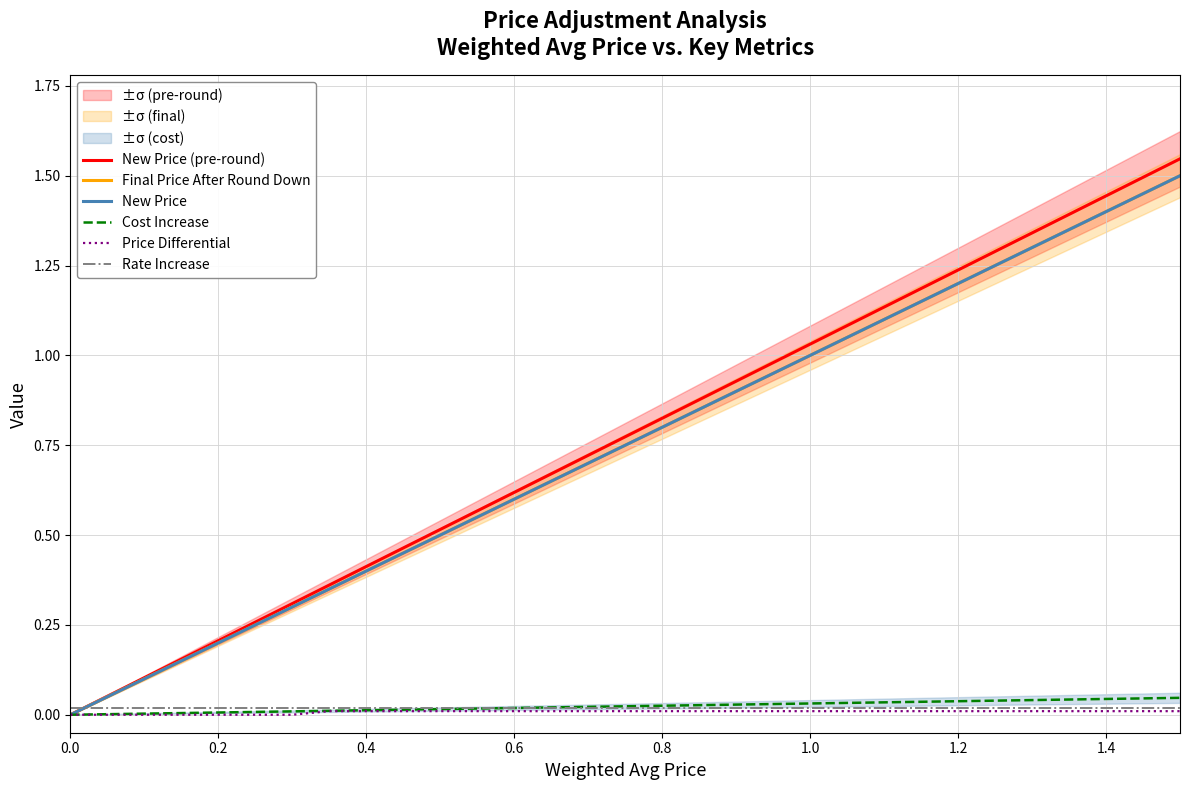

True or false: Price Differential has a value of 0.0 at 17.

False